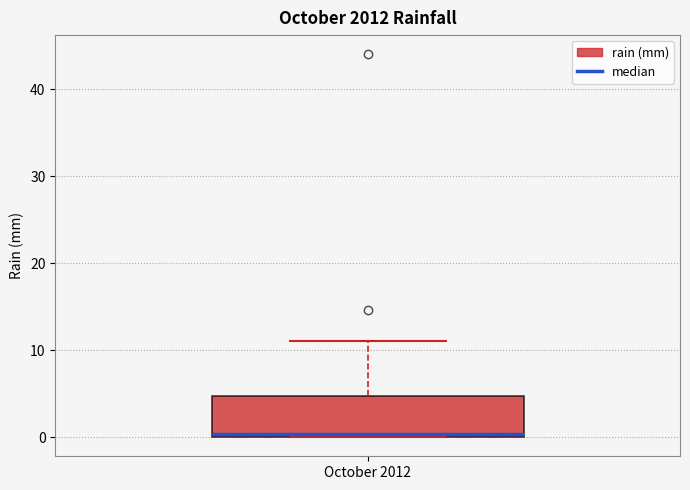

Read this box plot against the y-axis: the position of the median line, the range covered by the box, and the ends of both whiskers. The values are not printed on the chart, so give them approximately, as read against the axis.

median 0 (just above the box's lower edge), box 0 to 5, whiskers 0 to 11